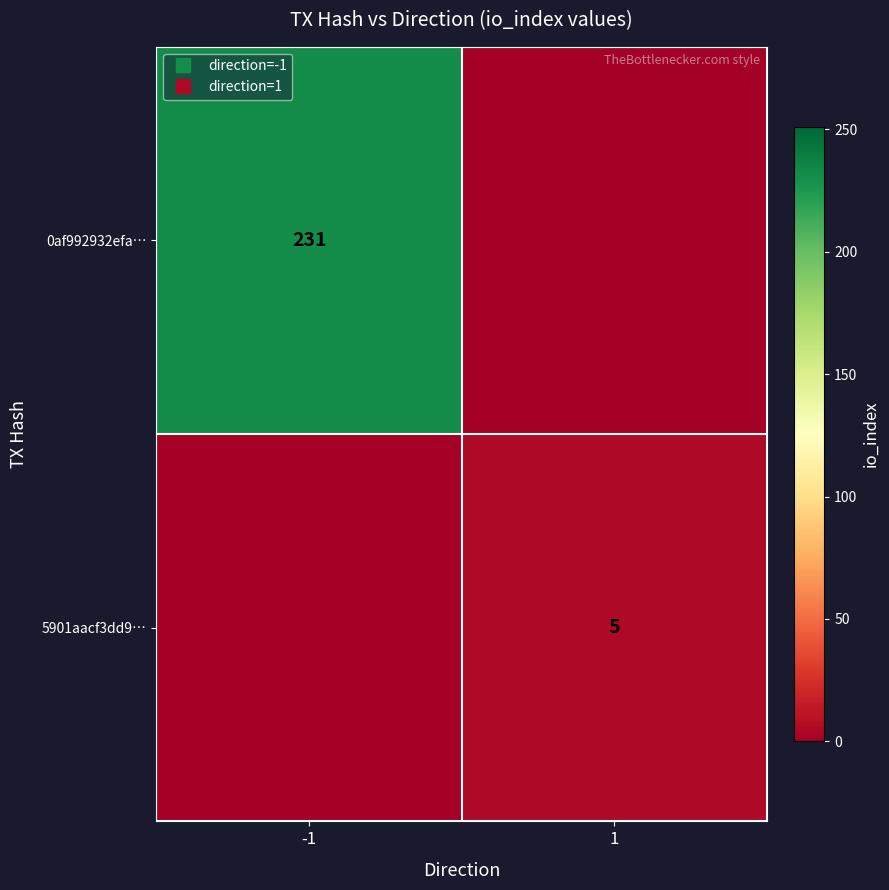

The value of 5901aacf3dd9… at -1 is 0. True or false?

True